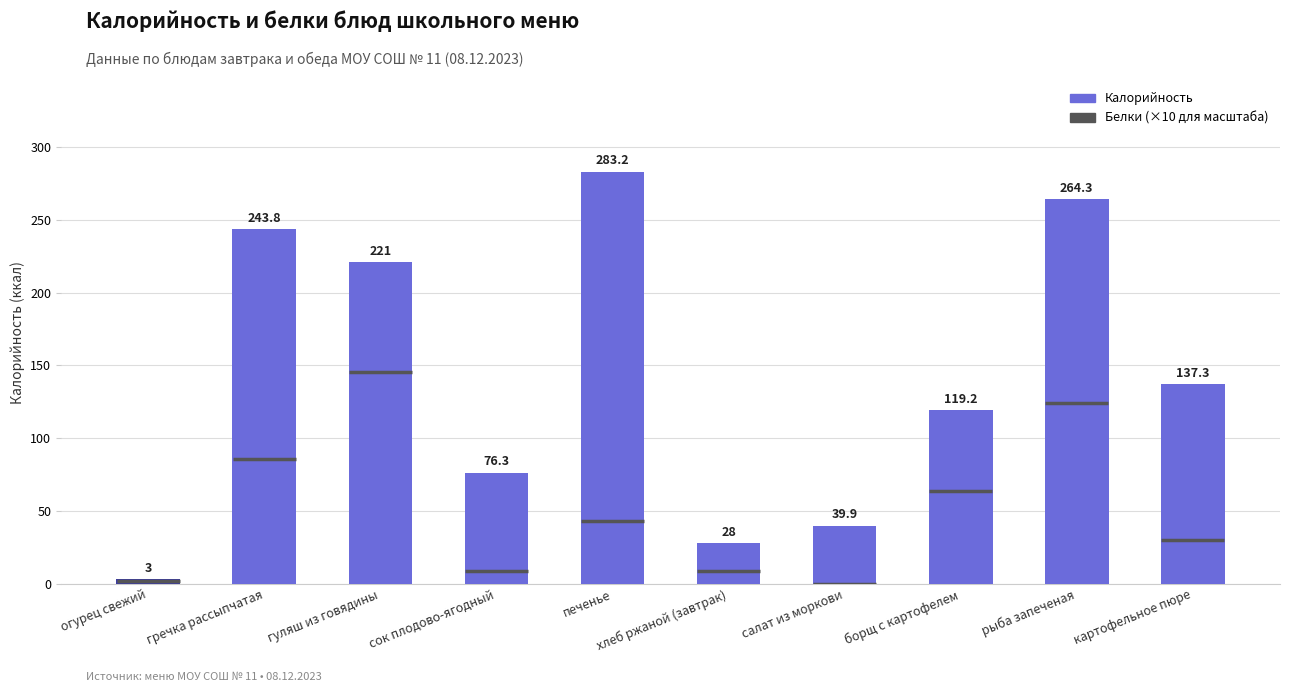

What is the greatest value displayed?

283.2